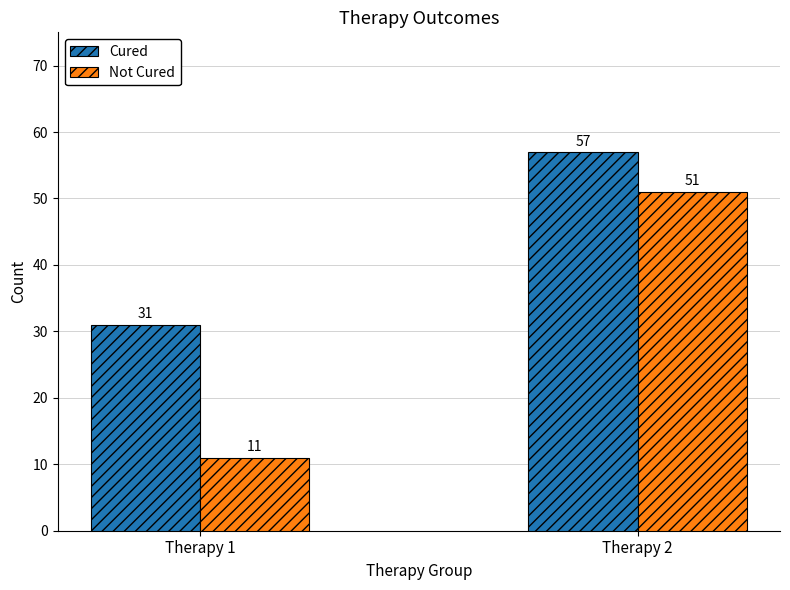

Is the value of Cured at Therapy 2 greater than the value of Not Cured at Therapy 2?

Yes